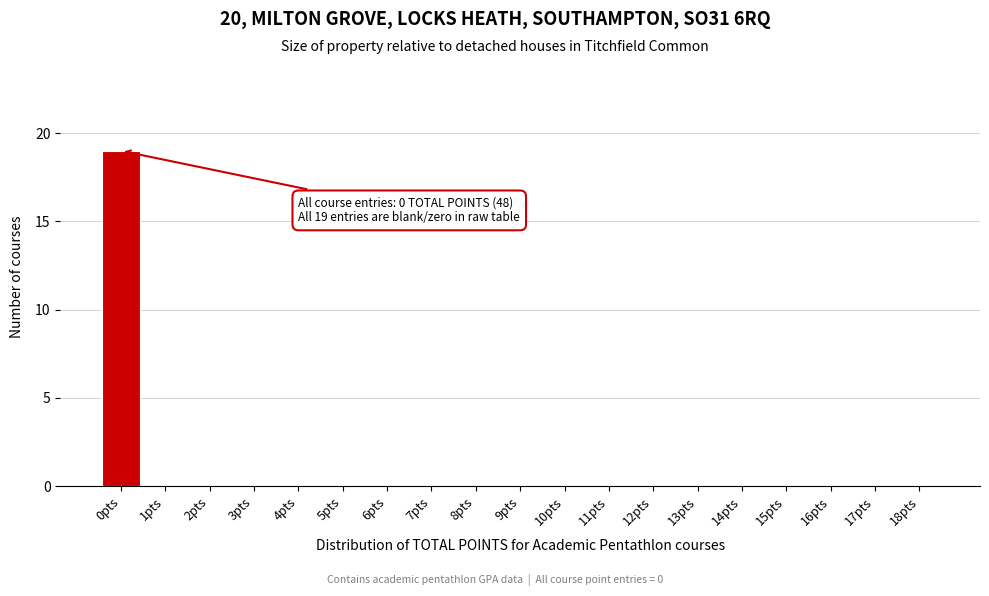

Reading left to right, transcribe all the data shown in this chart.

0pts=19	1pts=0	2pts=0	3pts=0	4pts=0	5pts=0	6pts=0	7pts=0	8pts=0	9pts=0	10pts=0	11pts=0	12pts=0	13pts=0	14pts=0	15pts=0	16pts=0	17pts=0	18pts=0